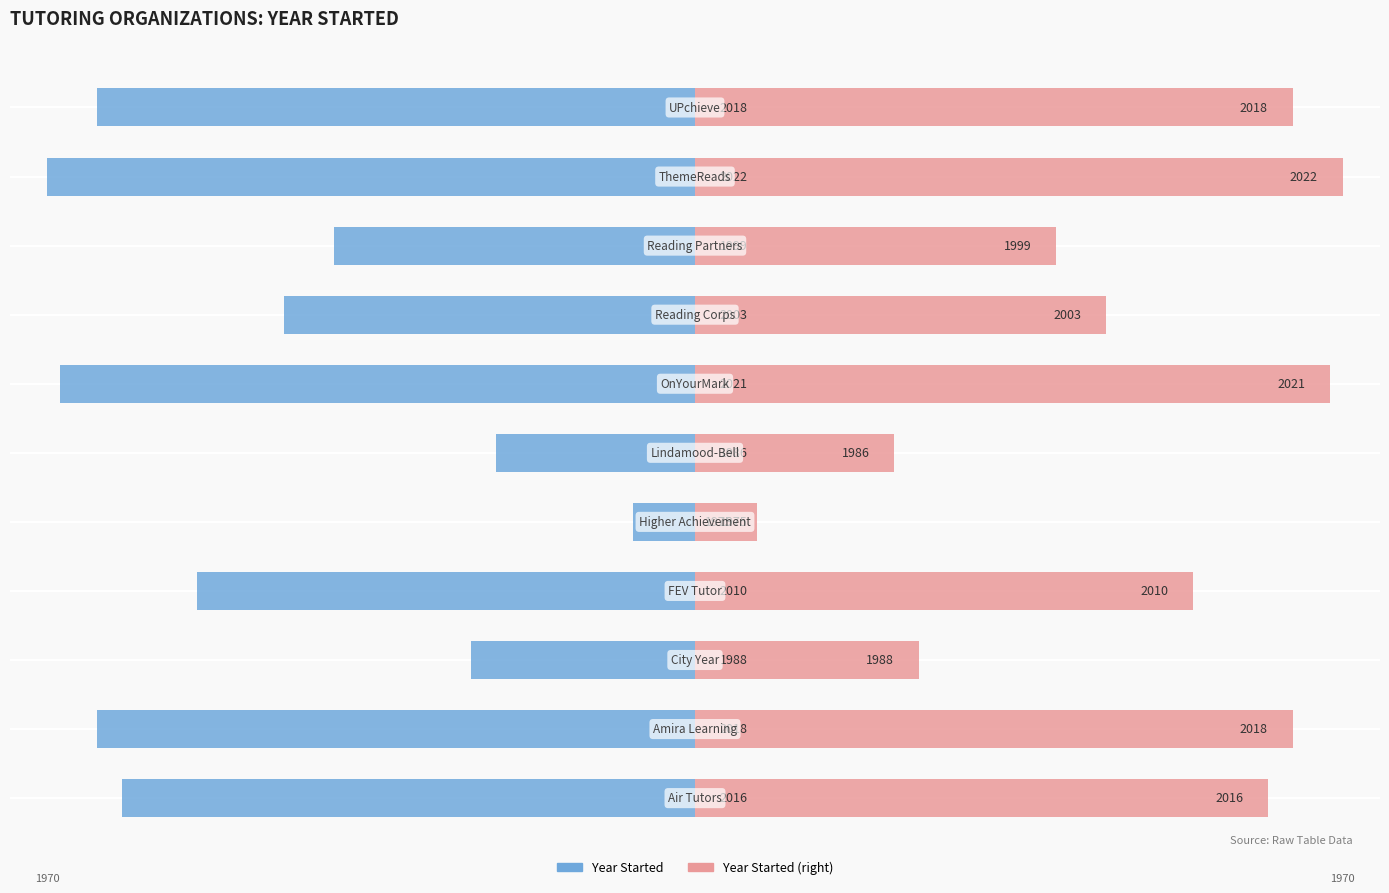

What are all the series names shown in the legend?

Year Started, Year Started (right)